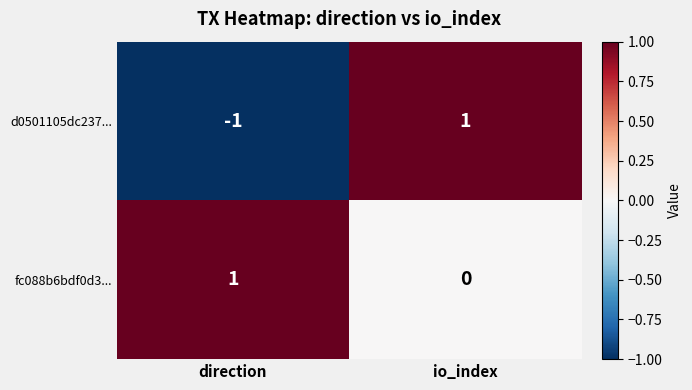

Which category has the lowest value in the d0501105dc237... series?

direction